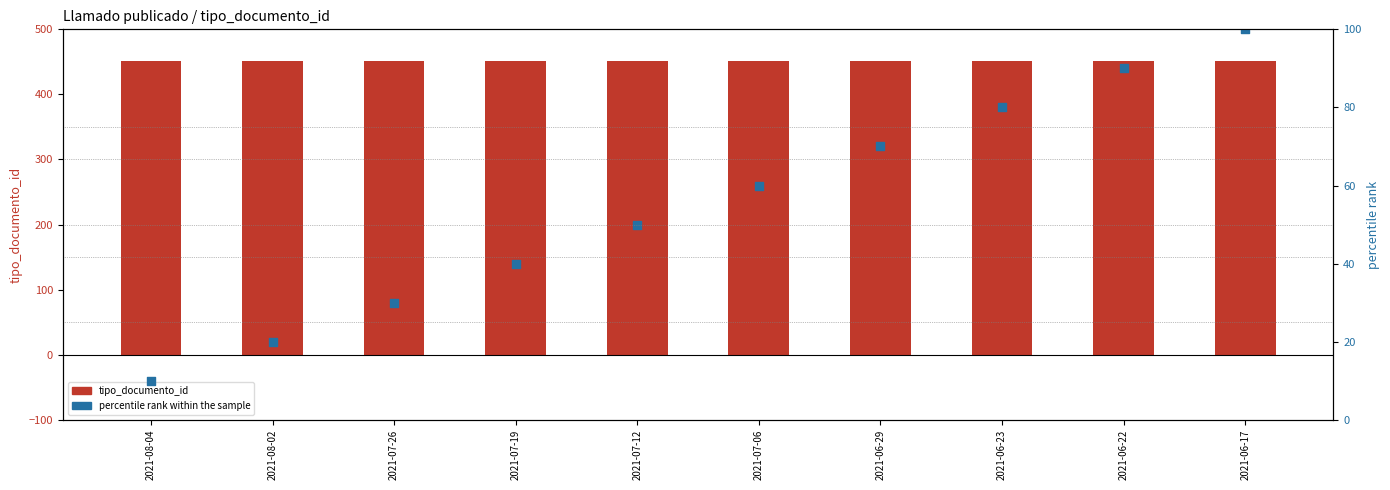

What are all the series names shown in the legend?

tipo_documento_id, percentile rank within the sample